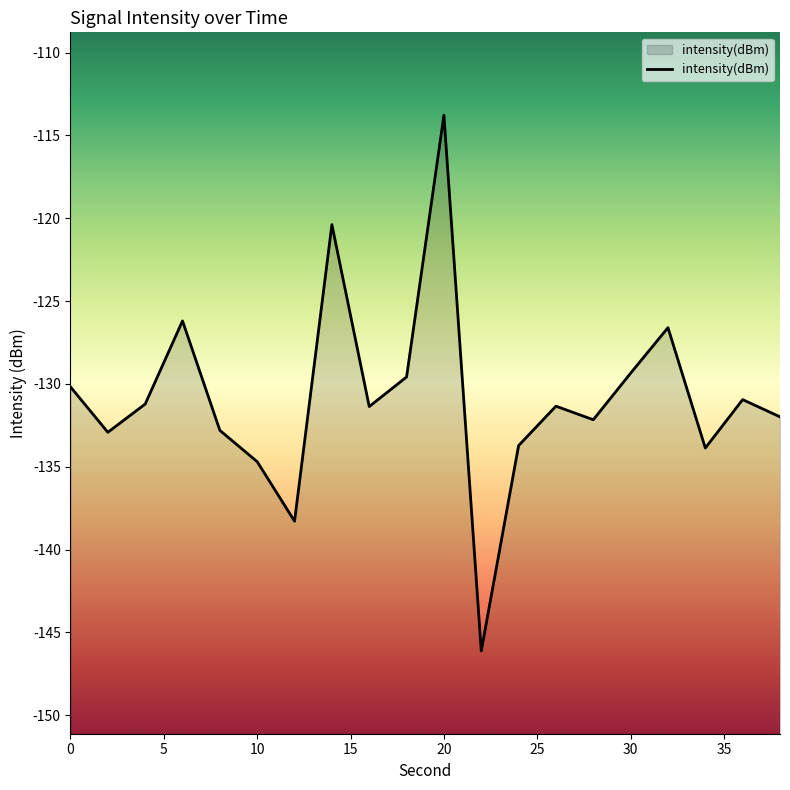

How many points are lower than both their immediate neighbors (excluding endpoints)?

6